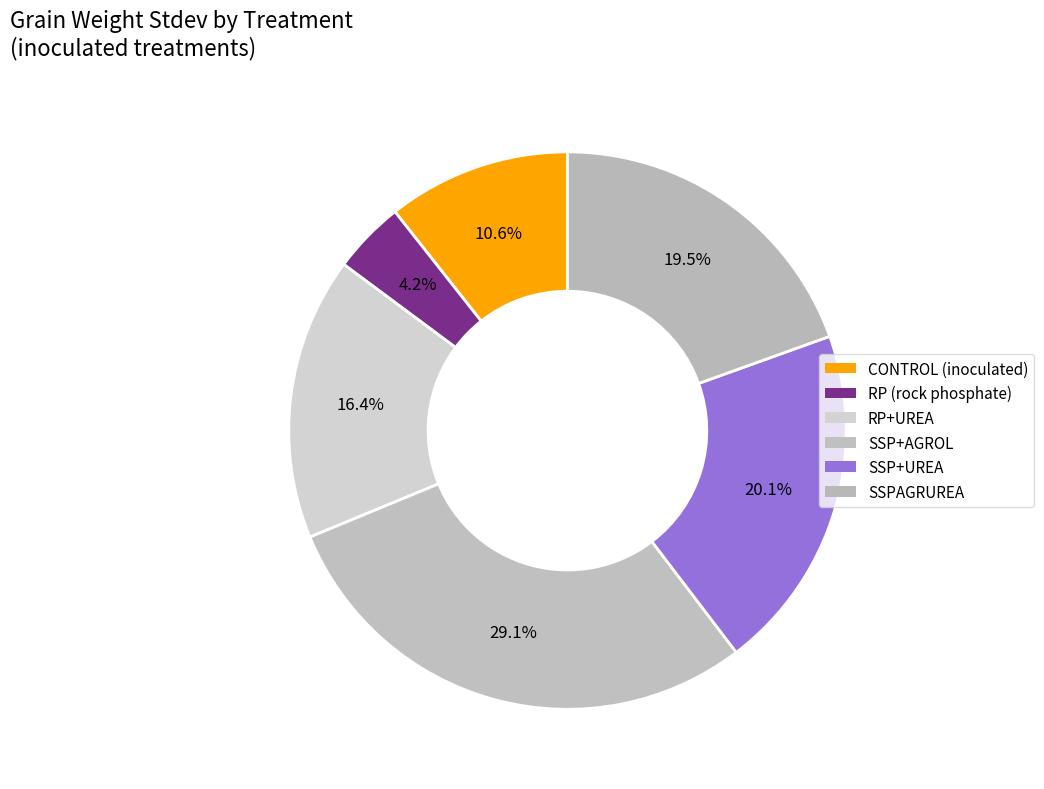

How many slices are in this pie chart?

6